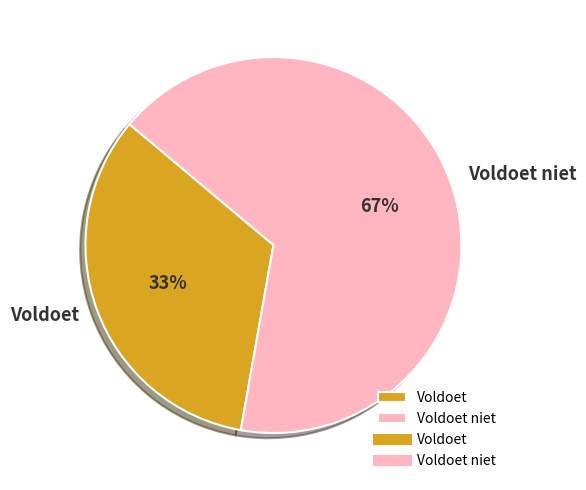

What is the smallest slice in the pie chart?

Voldoet